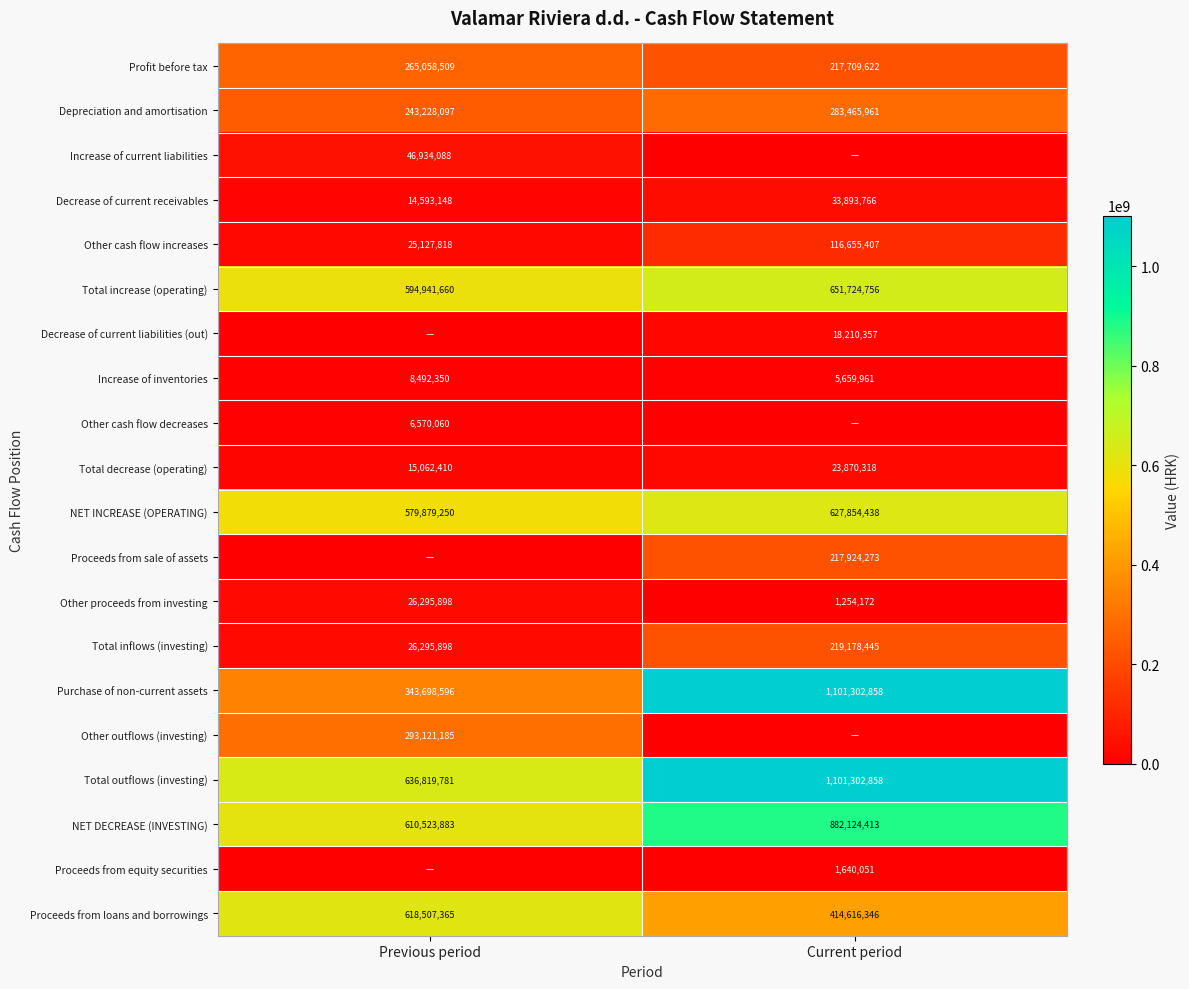

Is it true that Decrease of current receivables equals 55977833 at Current period?

False